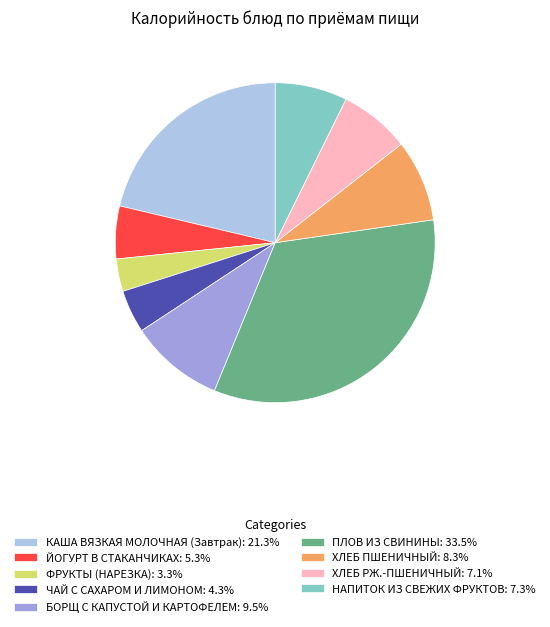

True or false: ПЛОВ ИЗ СВИНИНЫ accounts for 33% of the total.

True